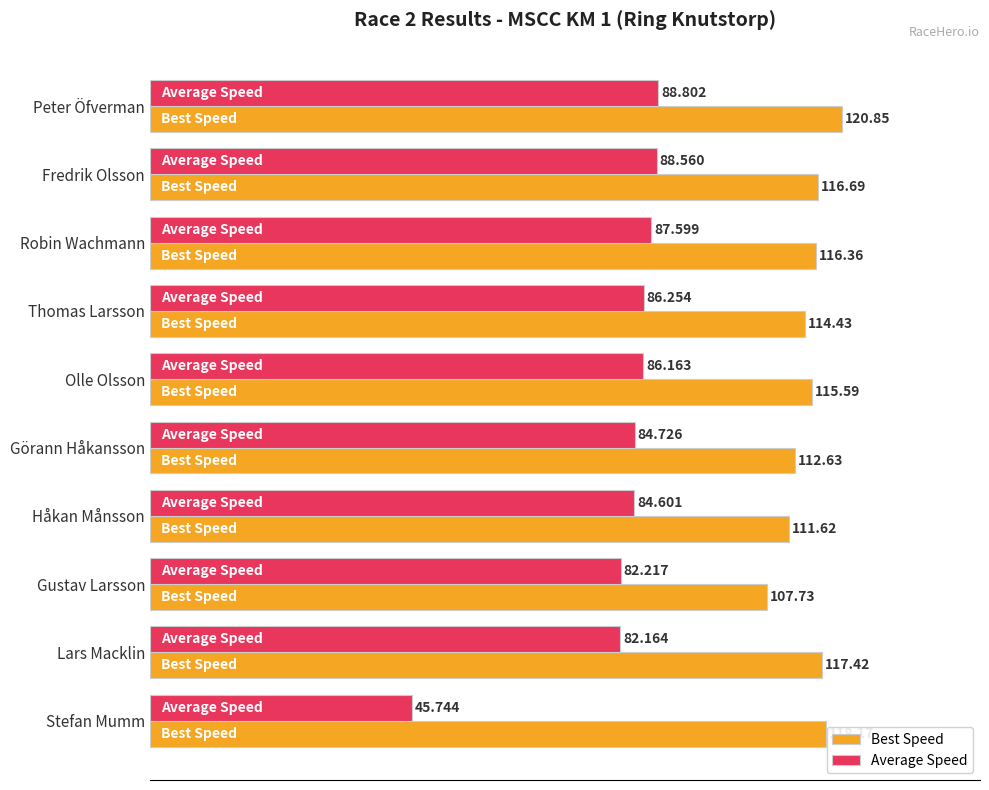

Rank the series at Stefan Mumm from highest to lowest value.

Best Speed, Average Speed